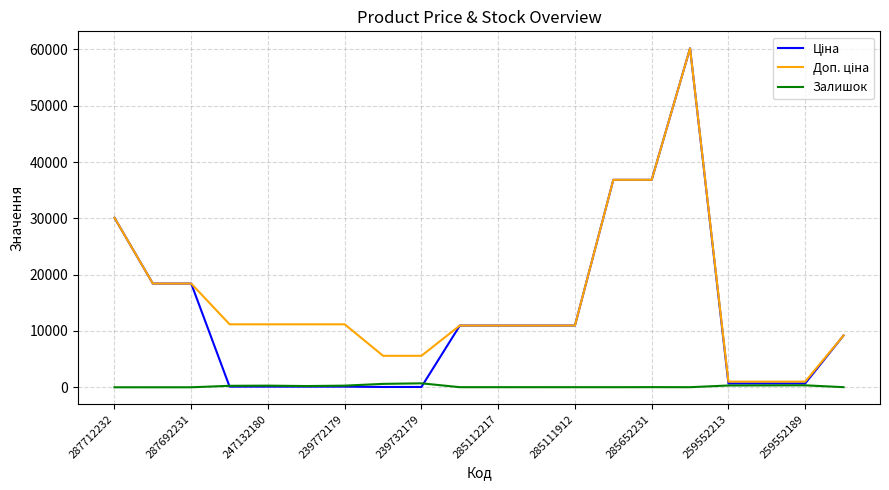

Which series has the largest range (max minus min)?

Ціна